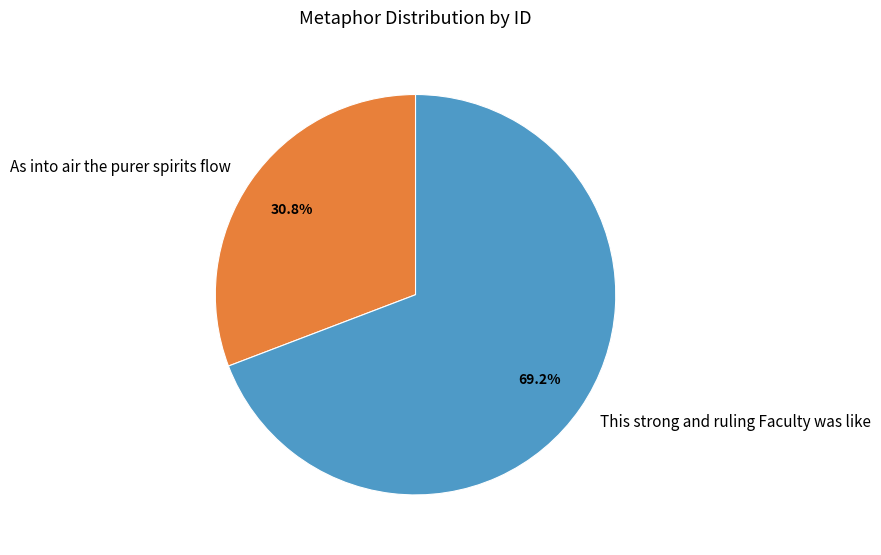

To the nearest percent, what portion does As into air the purer spirits flow represent?

31%